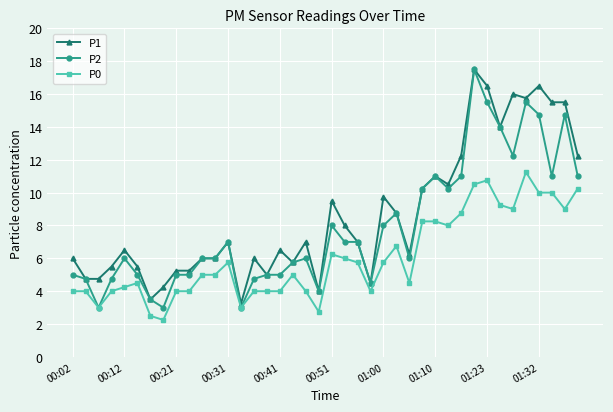

What is the maximum value shown in the chart?

17.5